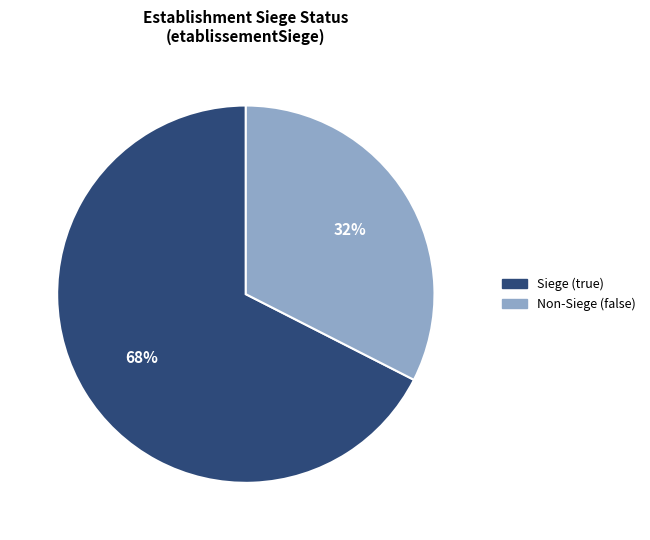

Does any single category account for the majority?

Yes